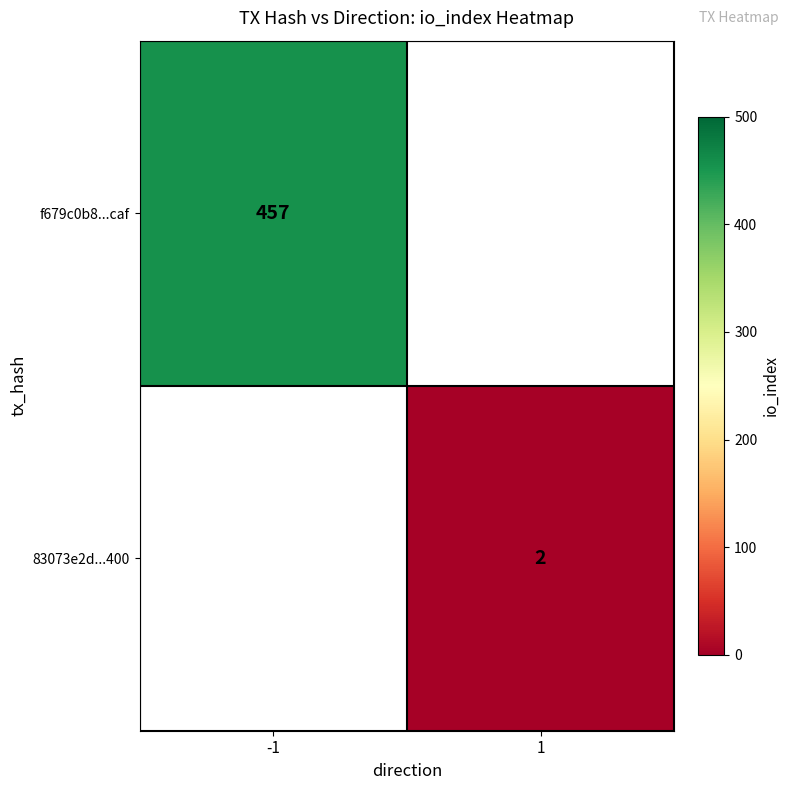

Is it true that 83073e2d...400 equals 2 at 1?

True